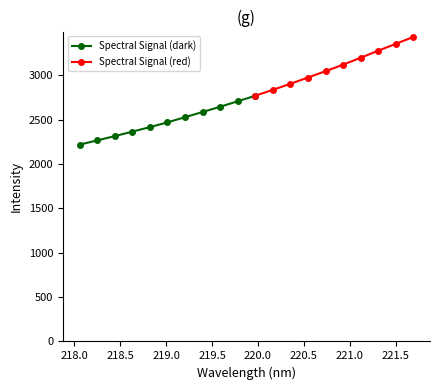

At which label is the value closest to 2825?

220.1623